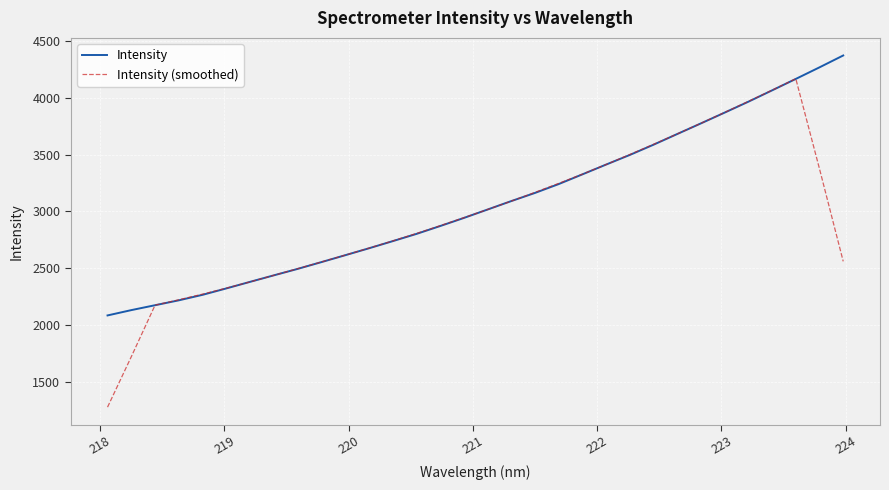

What is the maximum value shown in the chart?

4370.9